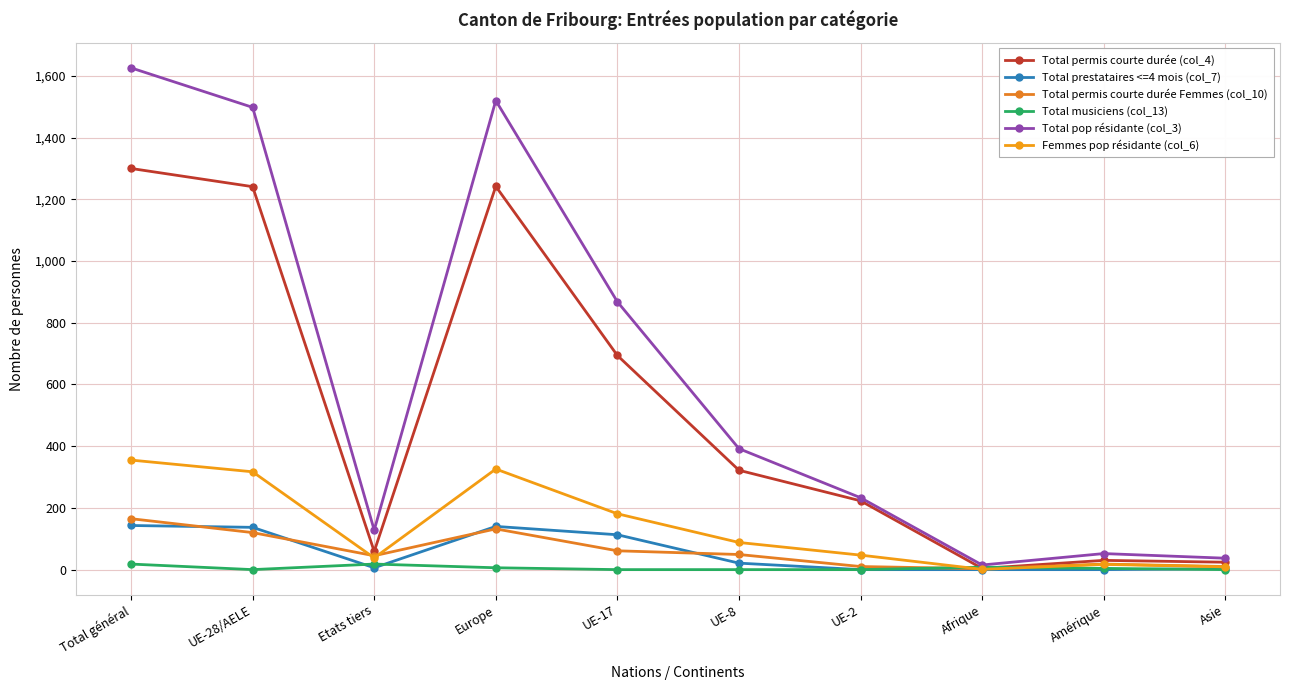

Reading right to left, extract all data points from this chart.

Total permis courte durée (col_4): 24	30	4	223	322	694	1242	59	1241	1300
Total prestataires <=4 mois (col_7): 3	0	0	0	21	113	140	6	137	143
Total permis courte durée Femmes (col_10): 10	18	3	10	49	61	132	45	120	165
Total musiciens (col_13): 0	4	8	0	0	0	6	18	0	18
Total pop résidante (col_3): 37	52	15	233	392	868	1520	128	1498	1626
Femmes pop résidante (col_6): 9	17	1	47	88	181	326	38	317	355